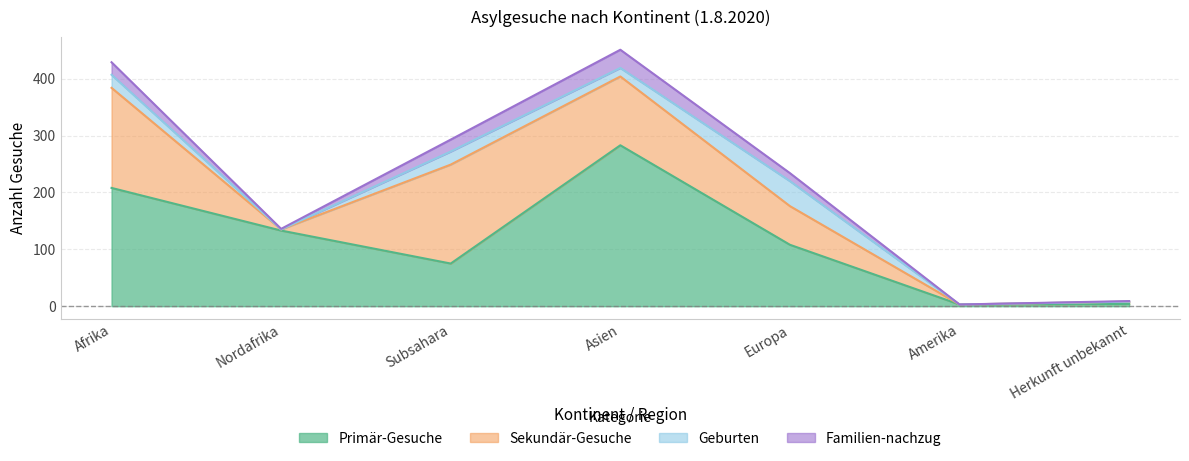

Is it true that Geburten equals -30 at Herkunft unbekannt?

False